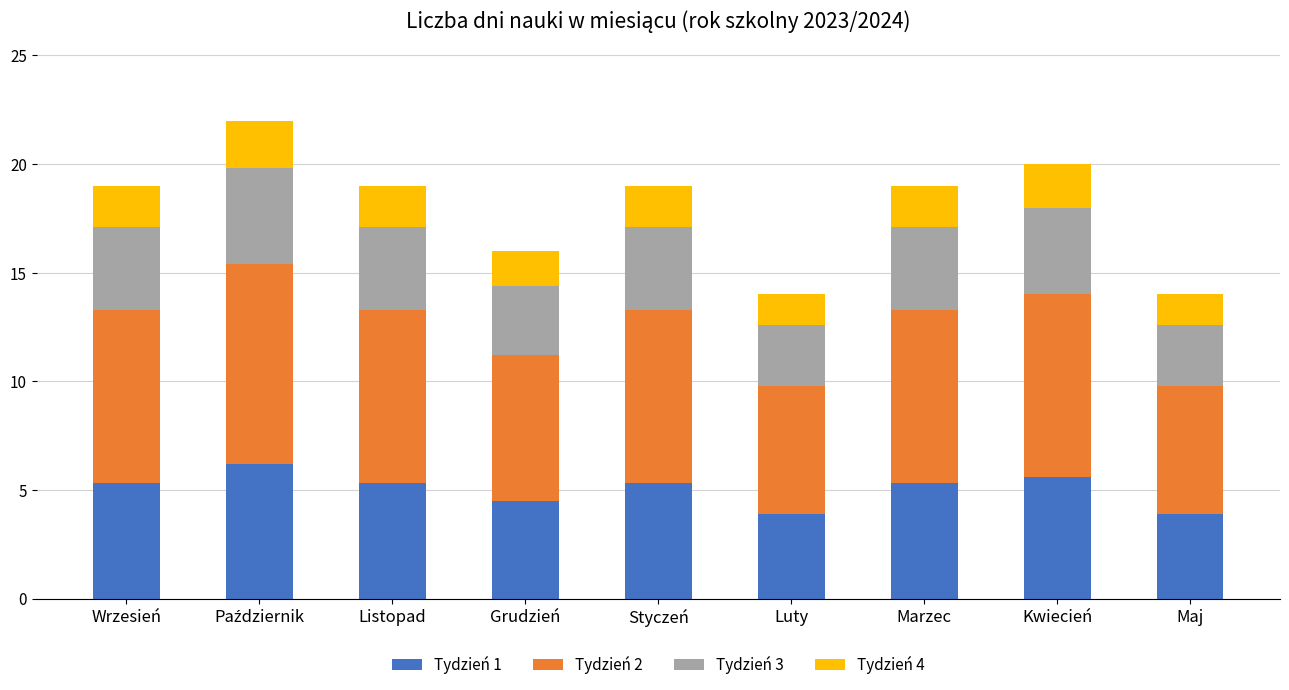

Are the bars grouped side by side (vs. stacked)?

No